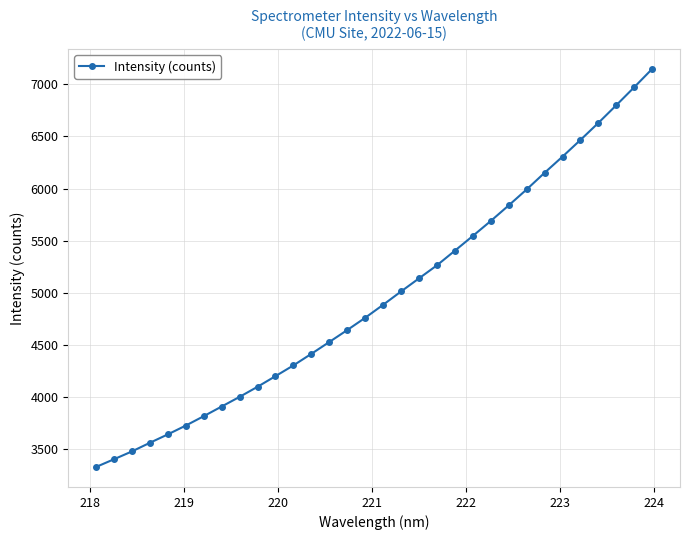

Reading left to right, what are all the values shown in this chart?

3327.8	3402.2	3477.3	3560.1	3640.9	3725.4	3815.5	3908.3	4001.0	4097.9	4199.9	4303.3	4414.2	4527.9	4642.4	4760.3	4884.8	5012.9	5138.6	5263.7	5404.1	5545.5	5689.2	5838.7	5991.5	6151.3	6306.4	6466.4	6630.1	6799.7	6972.3	7147.8